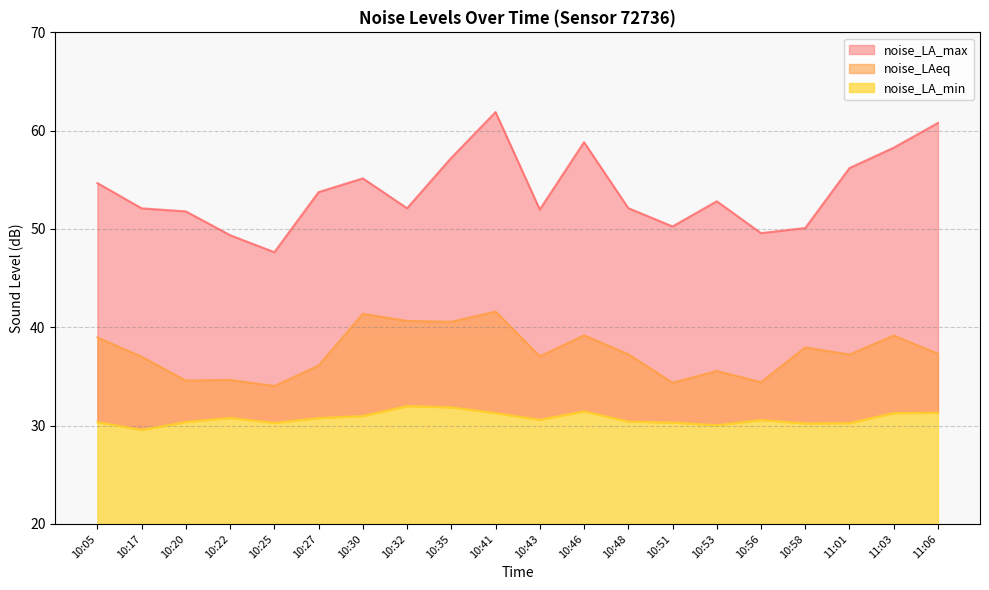

What is the minimum value shown in the chart?

29.6